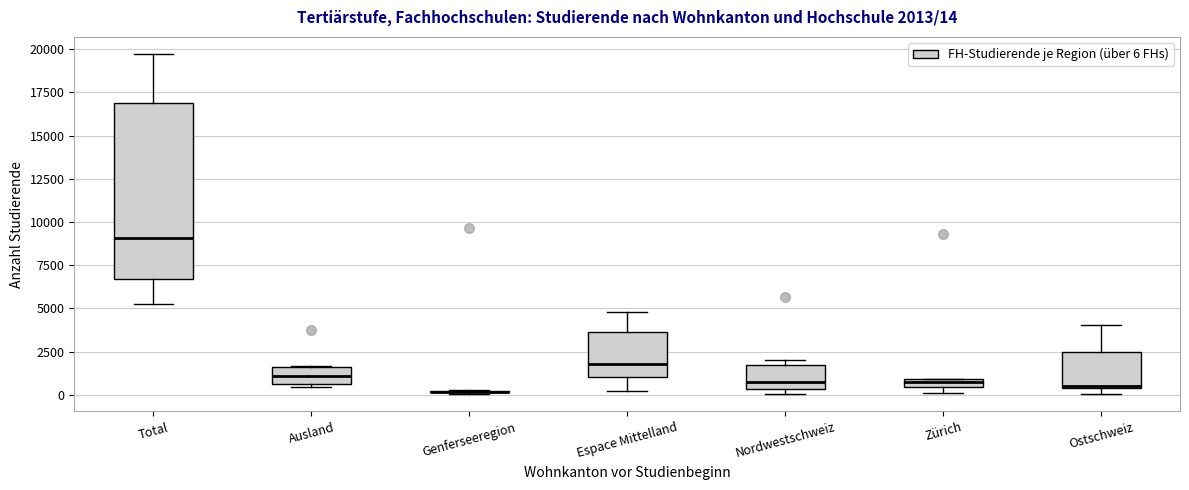

Which box is the tallest, from its lower edge to its upper edge?

Total